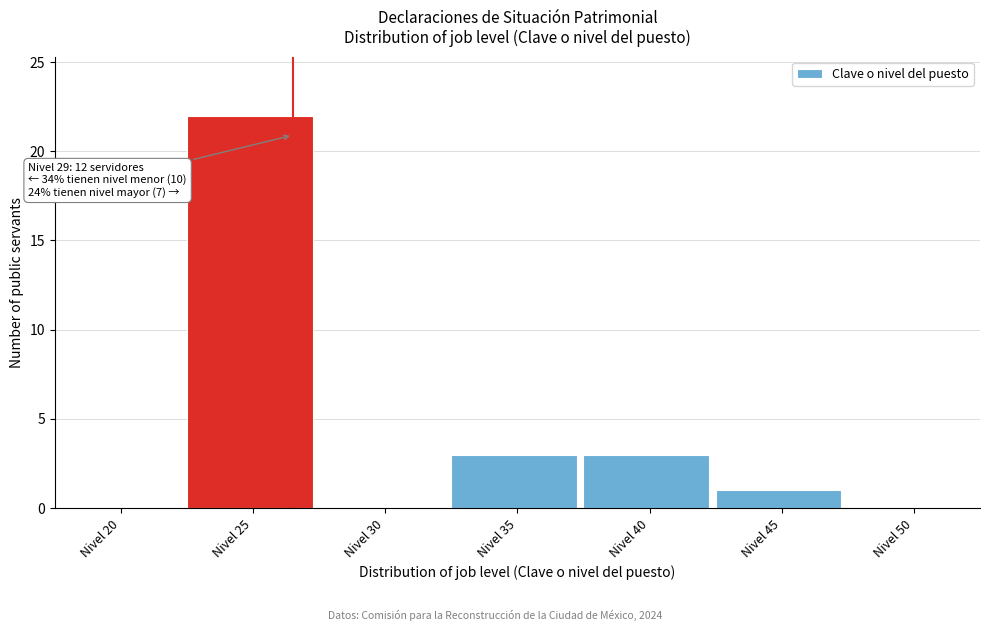

Reading right to left, transcribe all the data shown in this chart.

Nivel 50=0	Nivel 45=1	Nivel 40=3	Nivel 35=3	Nivel 30=0	Nivel 25=22	Nivel 20=0